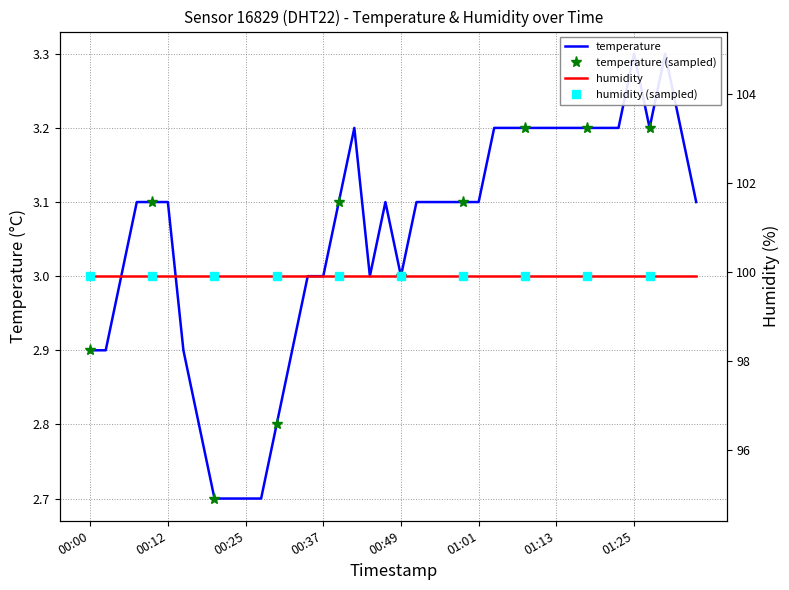

Reading left to right, transcribe all the data shown in this chart.

2.9	2.9	3.0	3.1	3.1	3.1	2.9	2.8	2.7	2.7	2.7	2.7	2.8	2.9	3.0	3.0	3.1	3.2	3.0	3.1	3.0	3.1	3.1	3.1	3.1	3.1	3.2	3.2	3.2	3.2	3.2	3.2	3.2	3.2	3.2	3.3	3.2	3.3	3.2	3.1